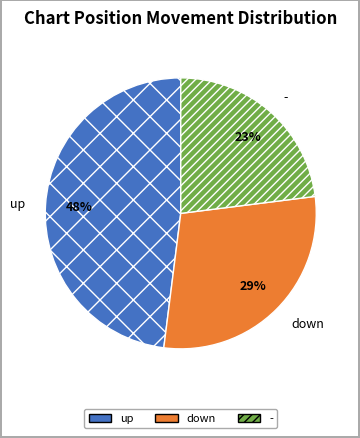

Does down represent more than half of the total?

No